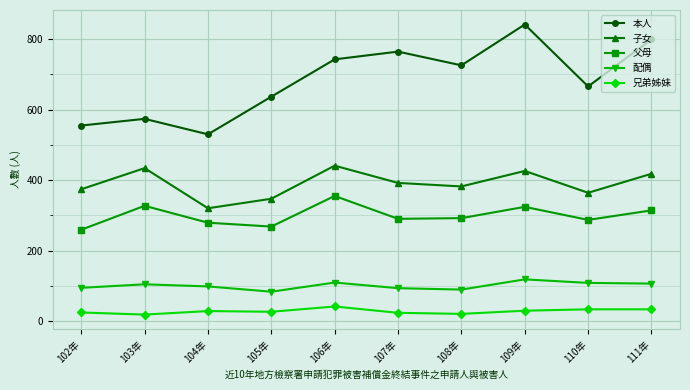

What is the difference between the maximum and minimum values in the 父母 series?

96